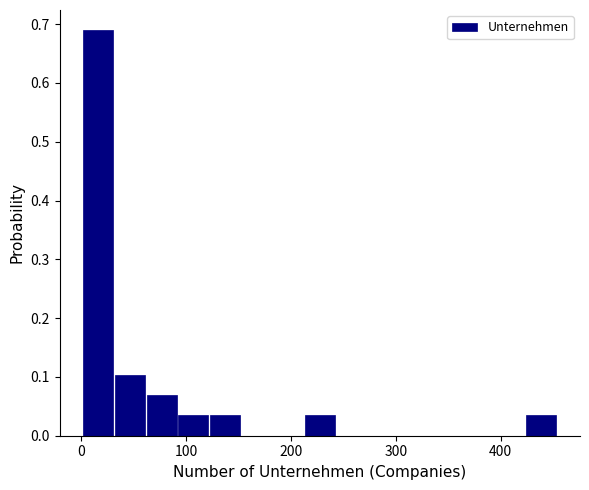

Read against the x-axis, roughly where is the centre of the tallest bar?

20